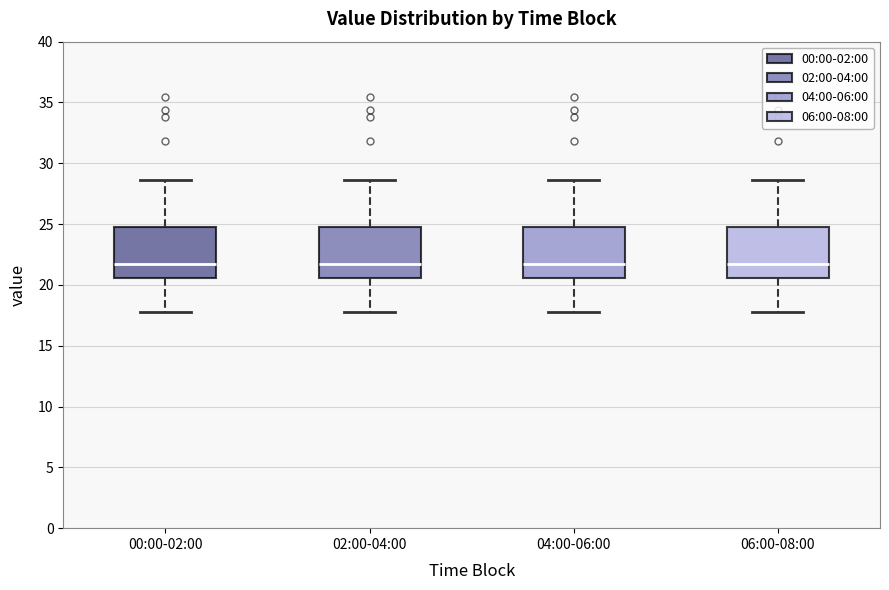

Reading left to right, read every box against the y-axis: the position of its median line, the range the box covers, and the ends of its whiskers. The values are not printed on the chart, so give them approximately, as read against the axis.

00:00-02:00: median 21.5, box 20.5 to 25.0, whiskers 18.0 to 28.5
02:00-04:00: median 21.5, box 20.5 to 25.0, whiskers 18.0 to 28.5
04:00-06:00: median 21.5, box 20.5 to 25.0, whiskers 18.0 to 28.5
06:00-08:00: median 21.5, box 20.5 to 25.0, whiskers 18.0 to 28.5